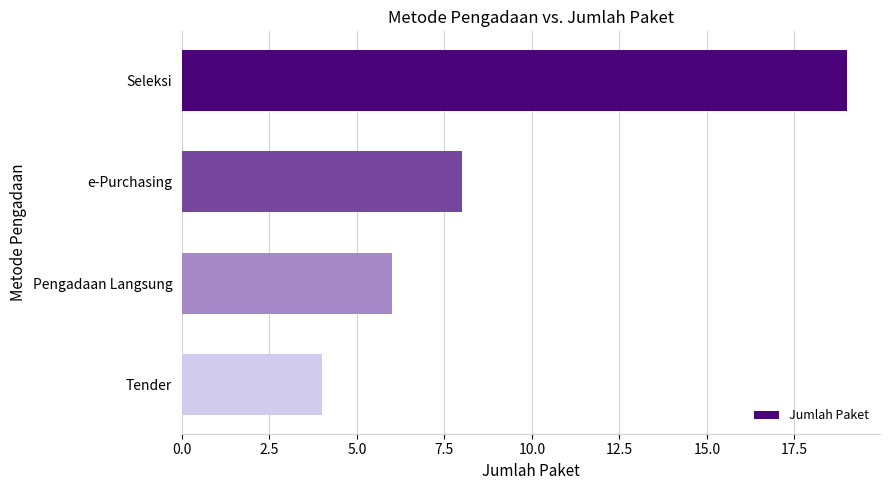

Which has a higher value, e-Purchasing or Tender?

e-Purchasing